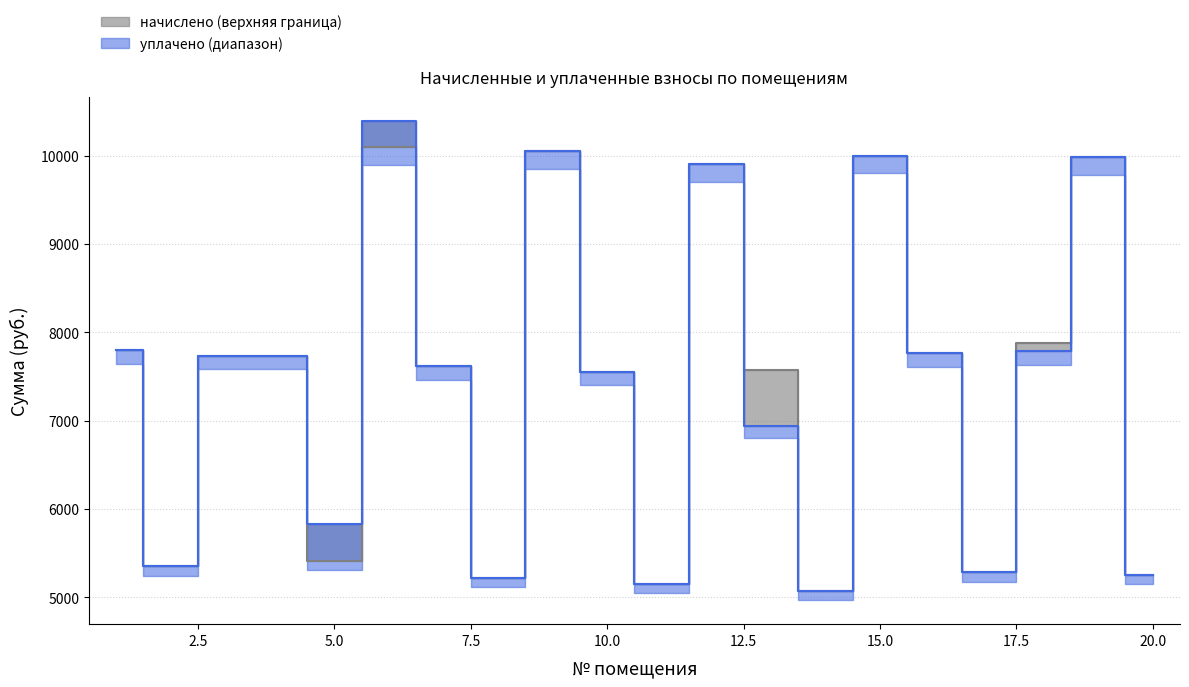

Is the value of начислено at 13 greater than the value of уплачено at 19?

No